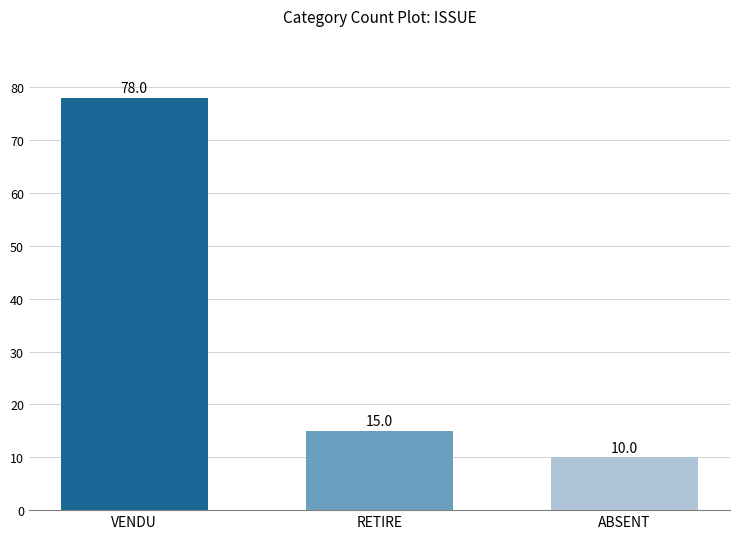

Between VENDU and RETIRE, which is larger?

VENDU